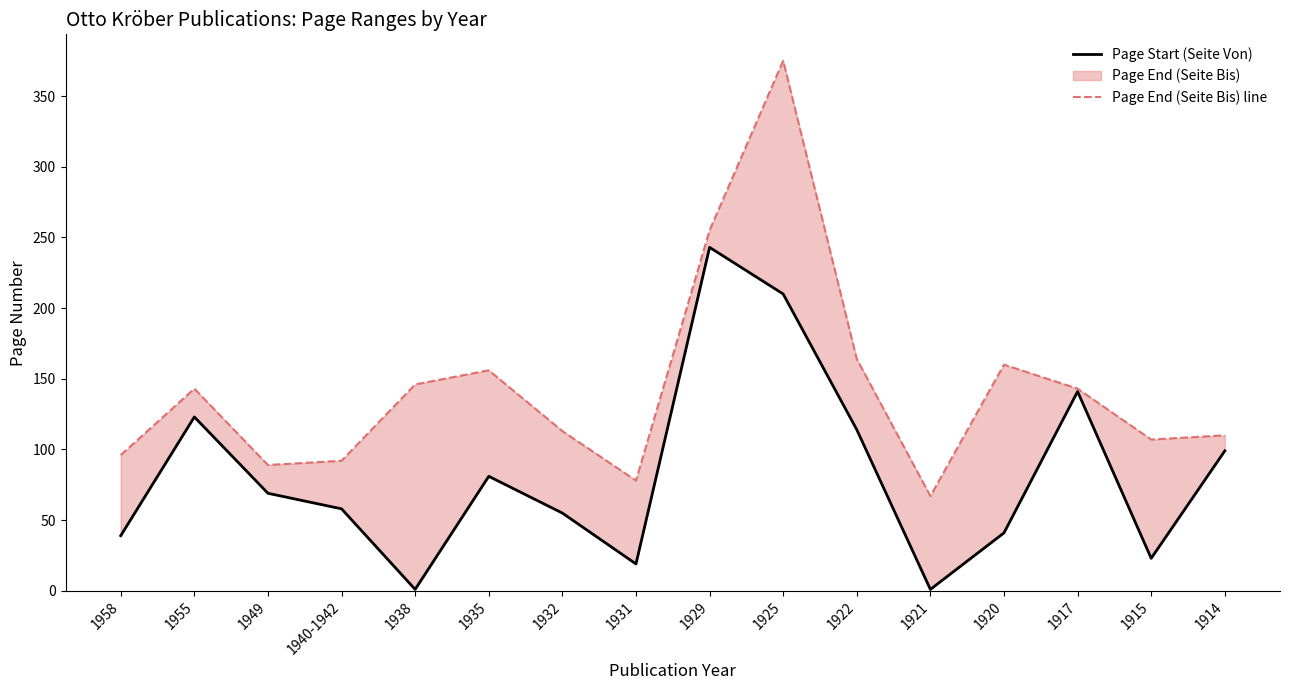

Which category has the lowest value in the Page End (Seite Bis) line series?

1921